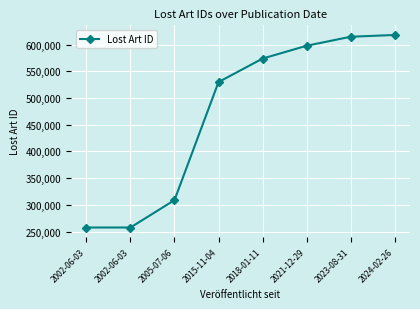

Does the chart have visible grid lines?

Yes